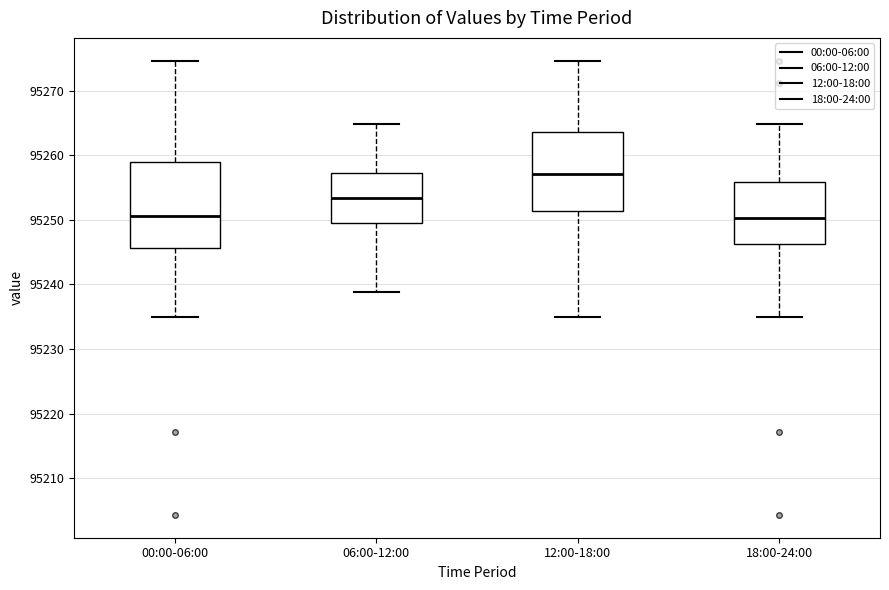

Where is the upper edge of the box for 12:00-18:00 on the y-axis? The values are not printed on the chart, so give them approximately, as read against the axis.

95264